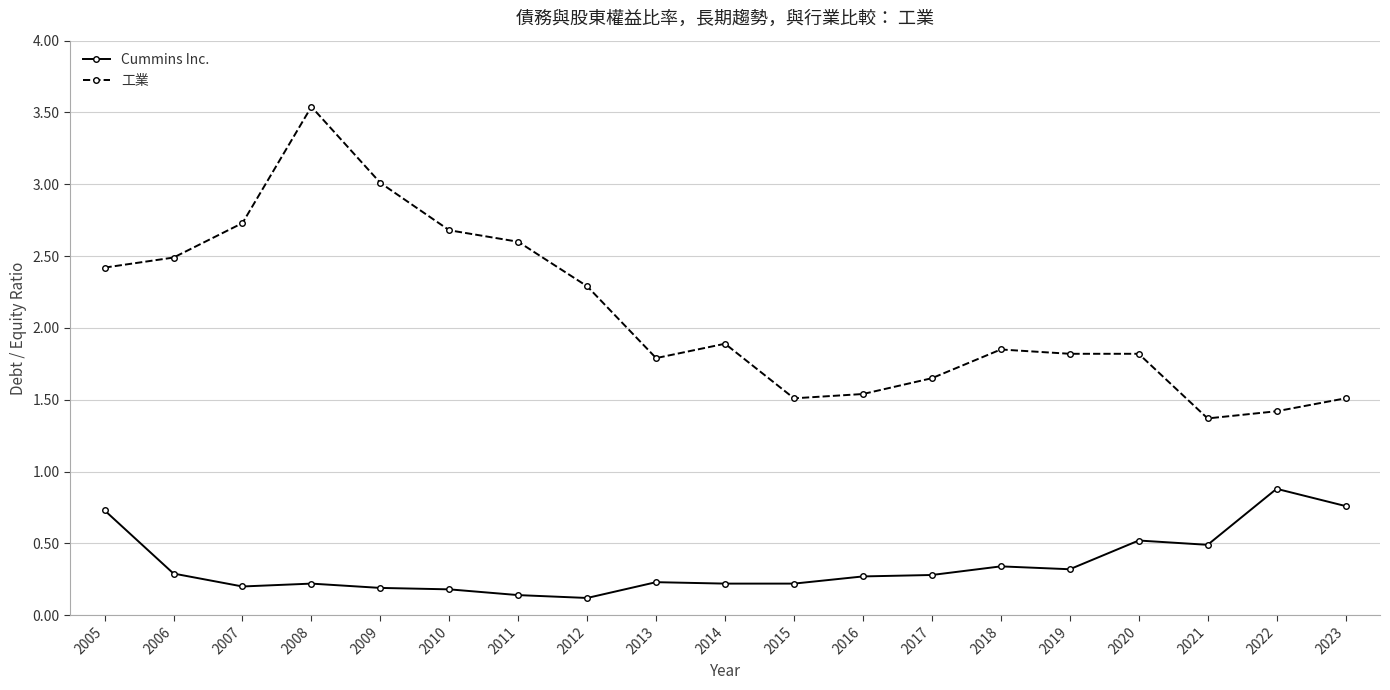

What are all the series names shown in the legend?

Cummins Inc., 工業